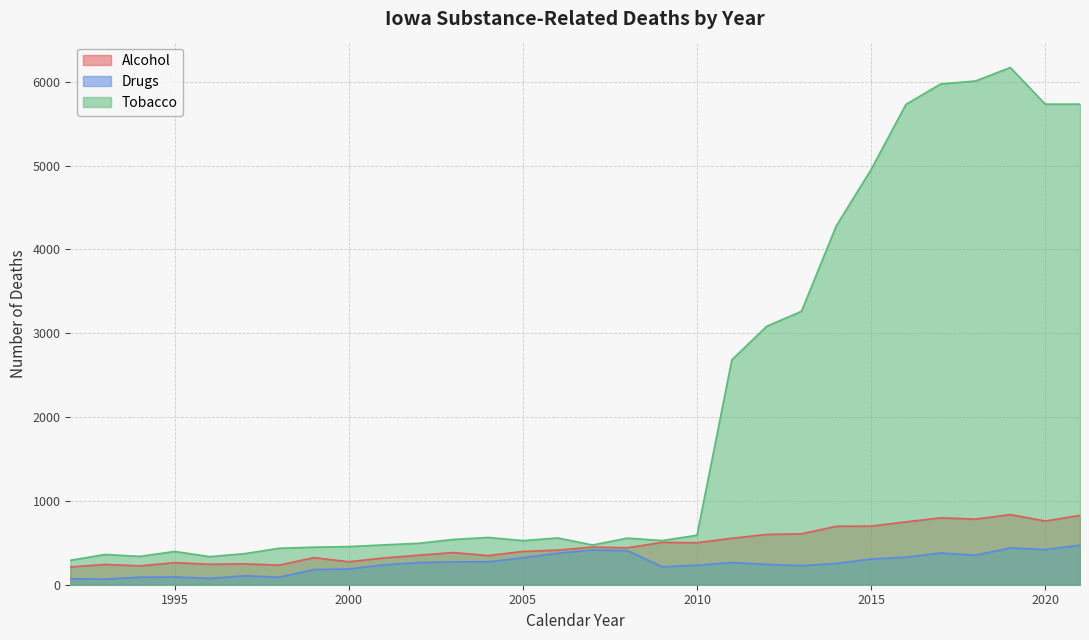

True or false: Alcohol and Drugs cross at least once.

False